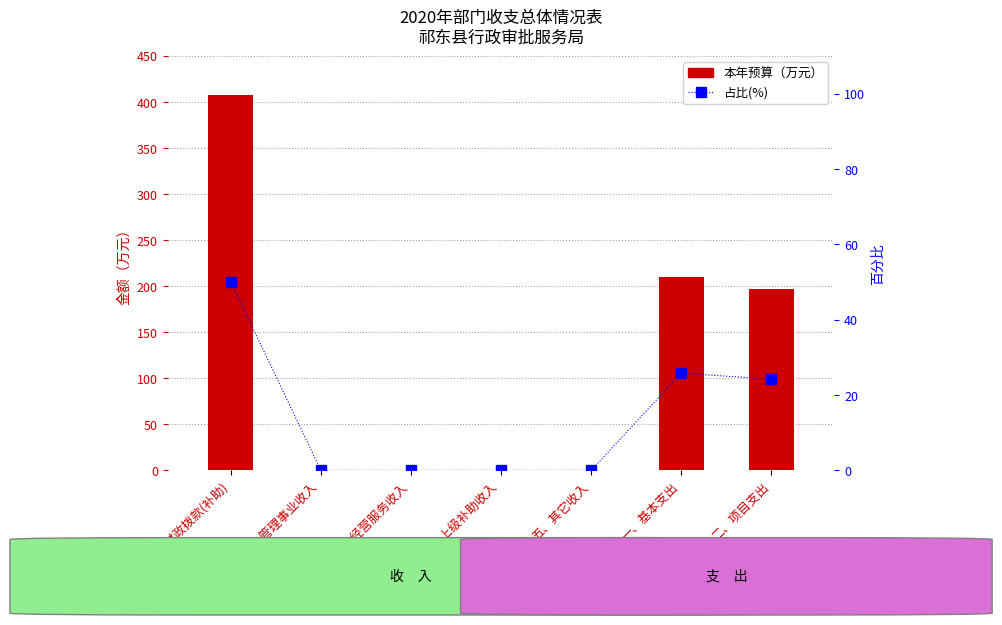

What position from the right is 一、基本支出?

2